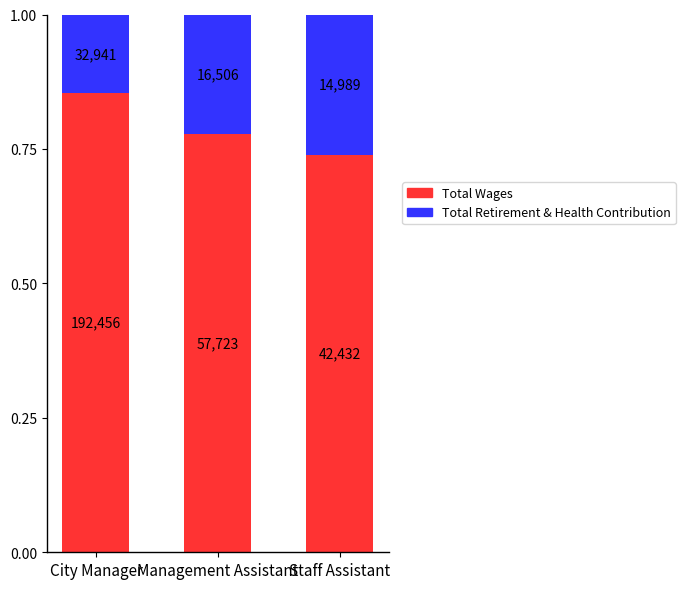

Which series changed the most between City Manager and Management Assistant?

Total Wages